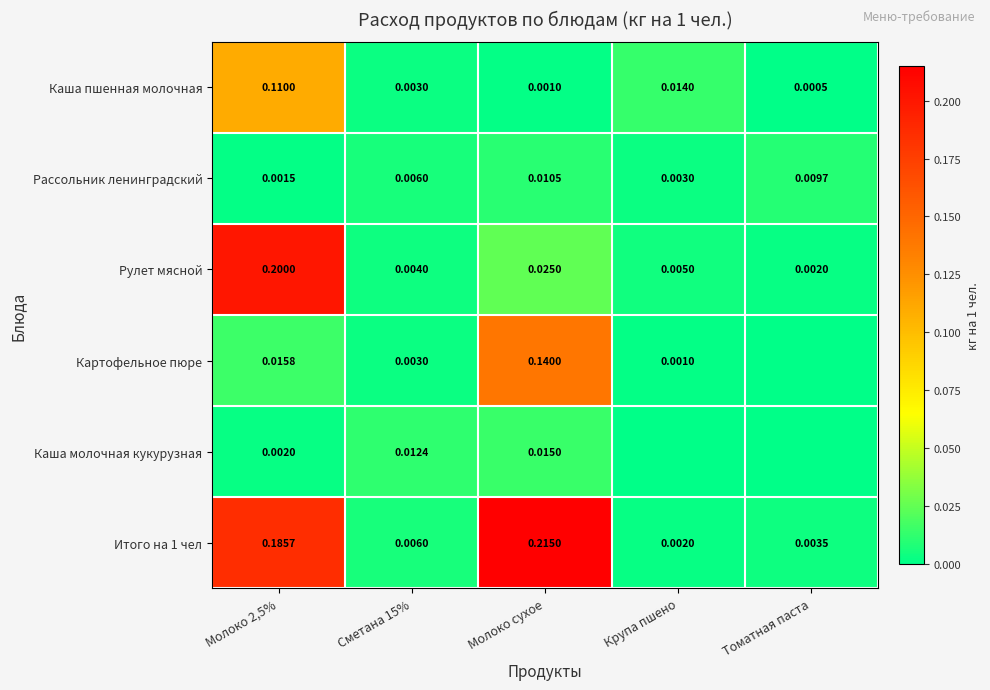

At which label does Каша пшенная молочная reach its minimum?

Томатная паста